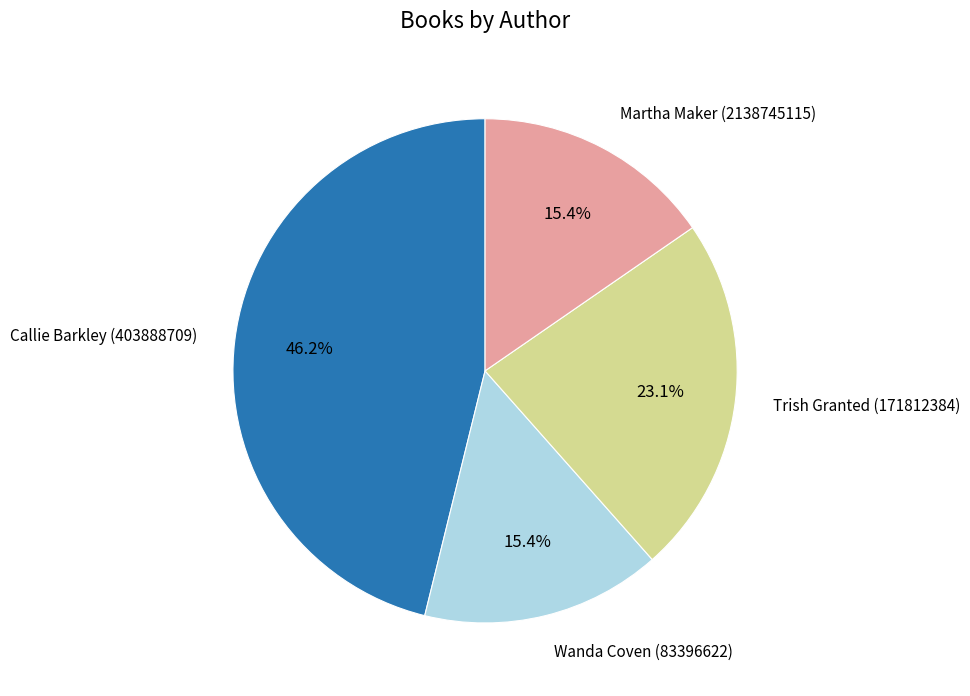

Is there a majority slice in this chart?

No